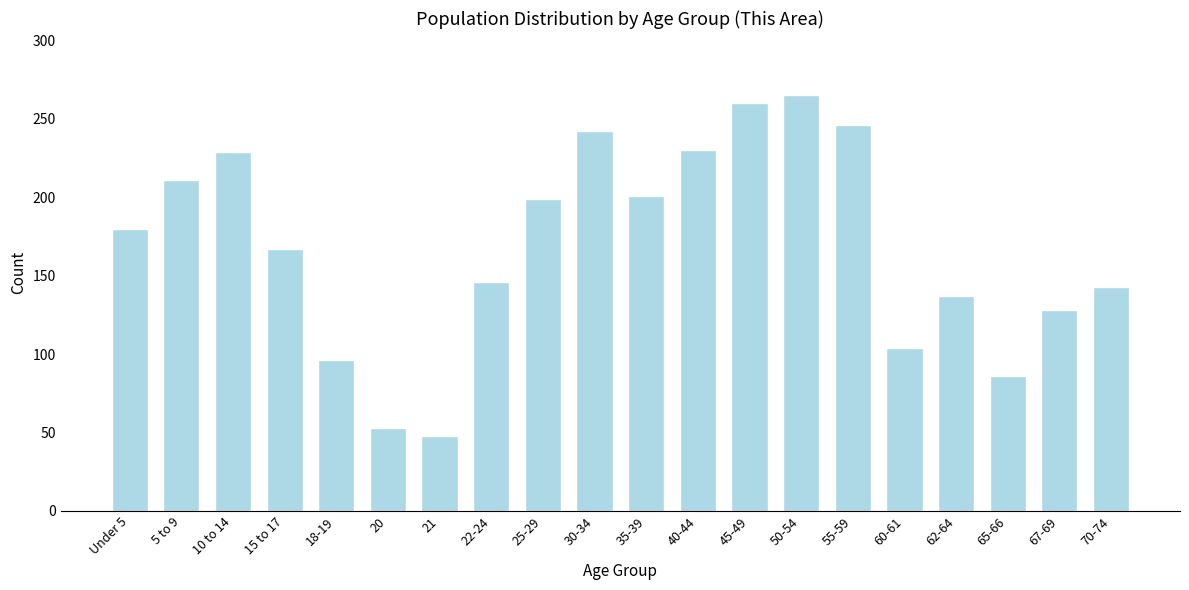

What value does the data have at 22-24?

146